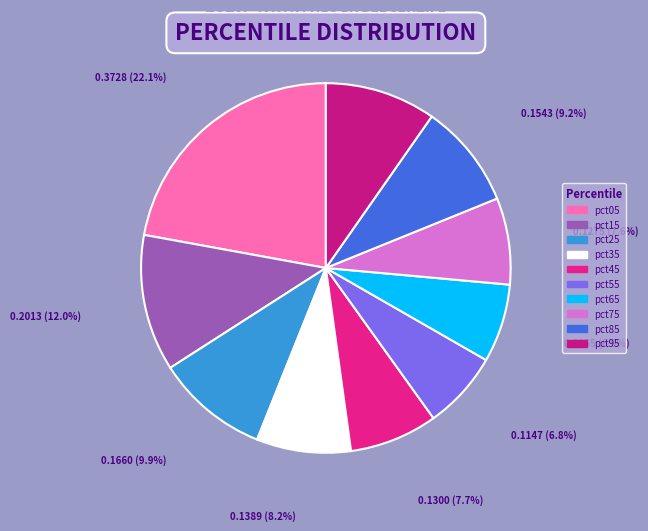

To the nearest percent, what is the difference between the pct45 and pct55 slice percentages?

1%